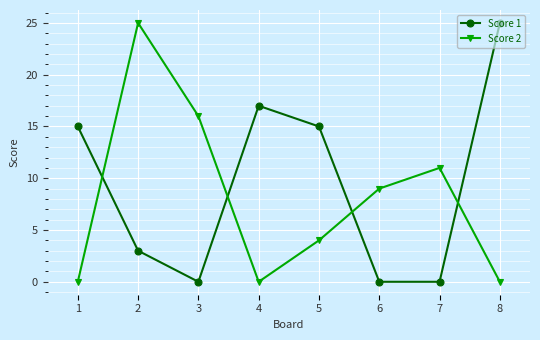

What is the highest value of the Score 2 series?

25